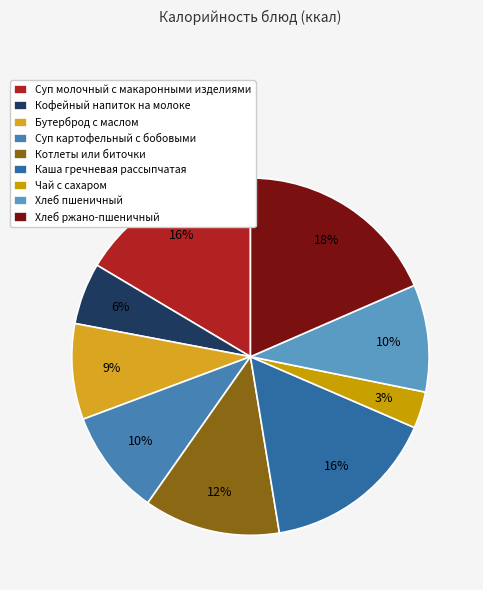

What is the smallest slice in the pie chart?

Чай с сахаром